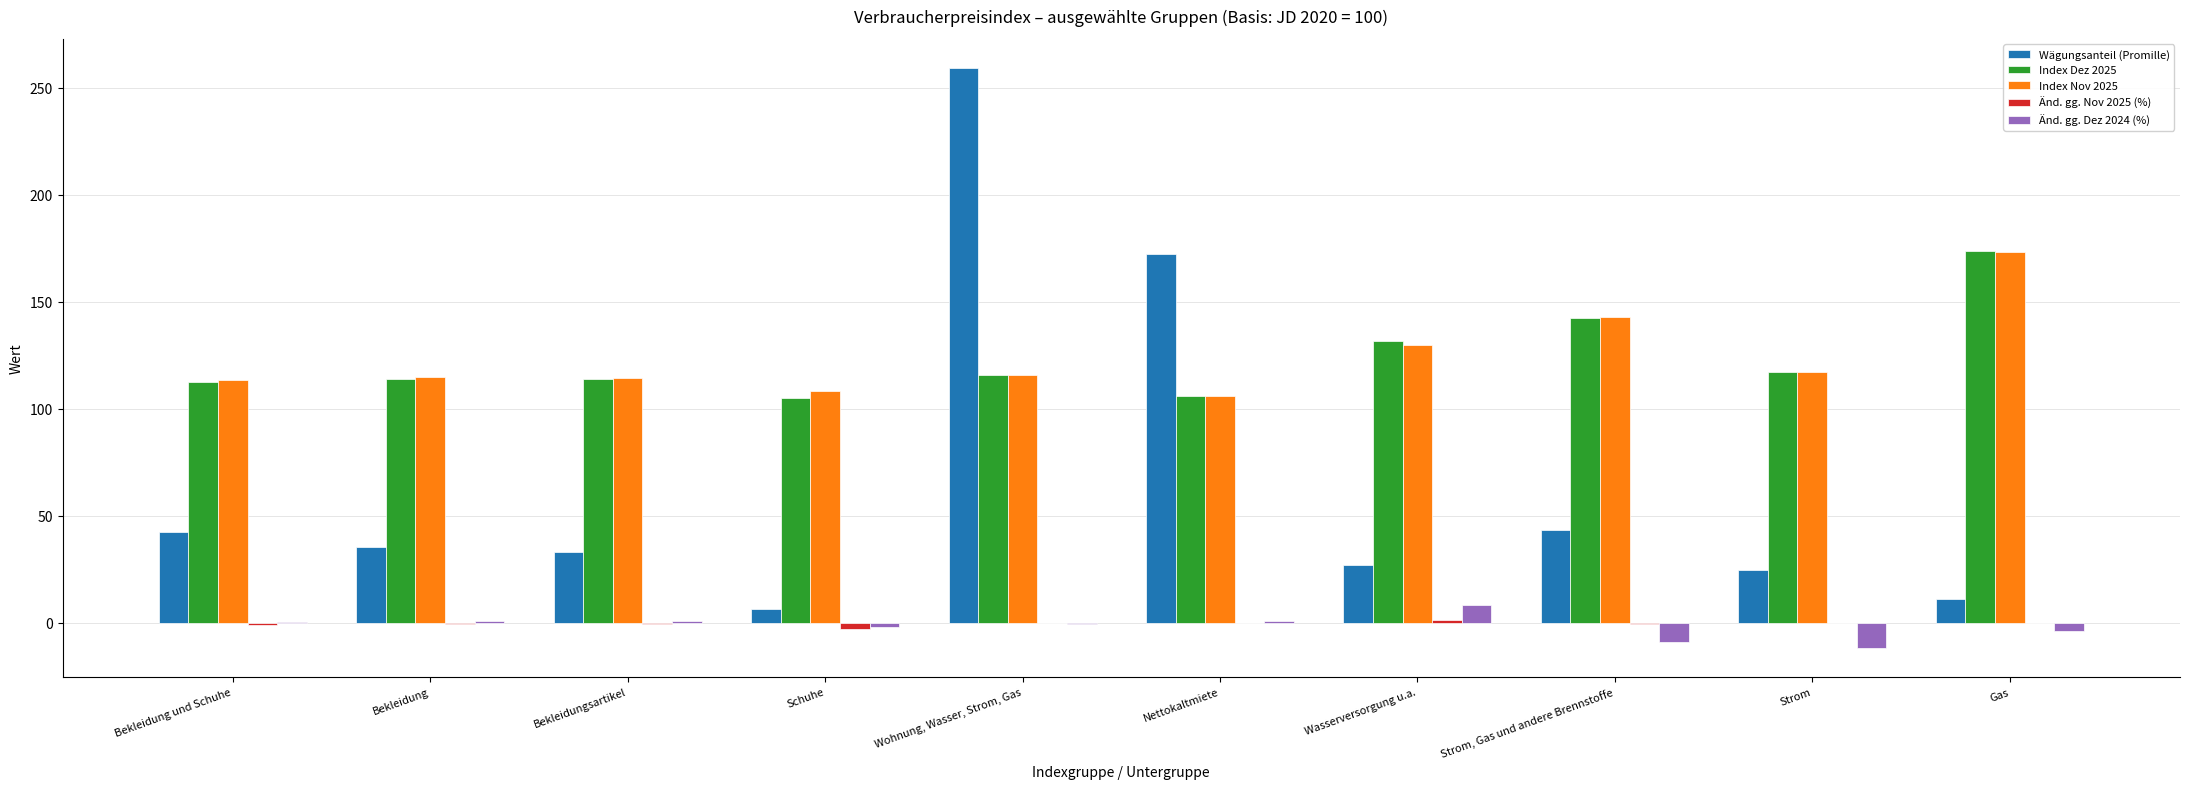

How many groups of bars are there?

10